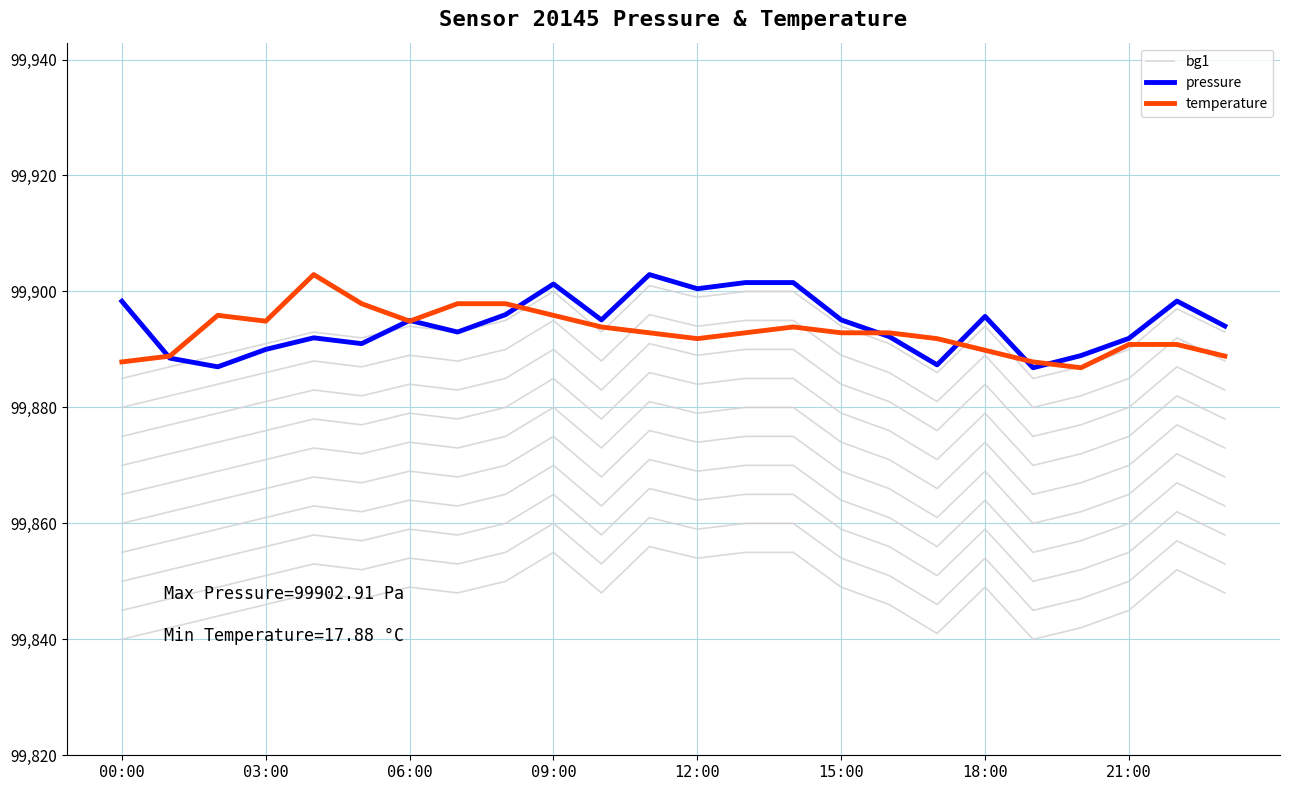

Which series ends up on top after the final intersection of temperature and pressure?

pressure